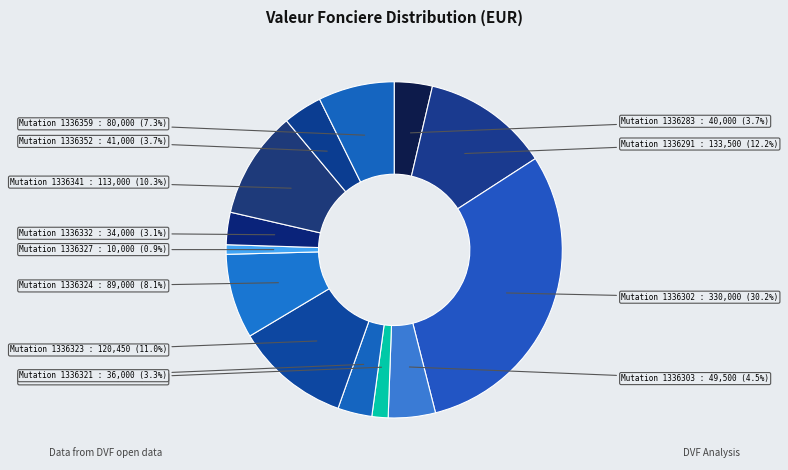

Which category has the smallest portion of the pie?

Mutation 1336327